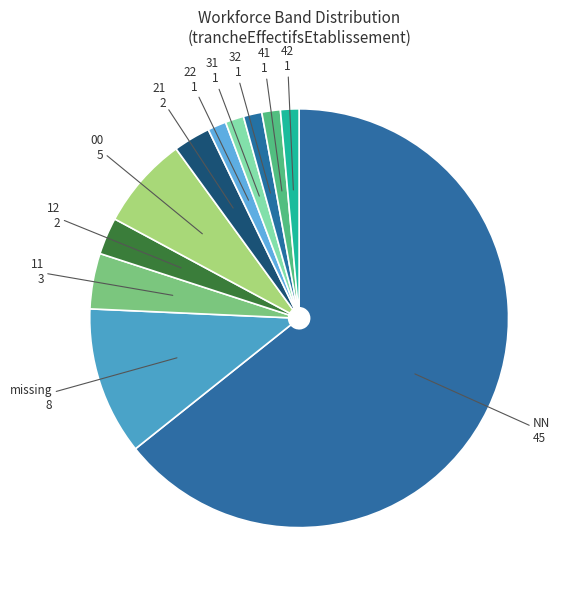

How many slices are in this pie chart?

11